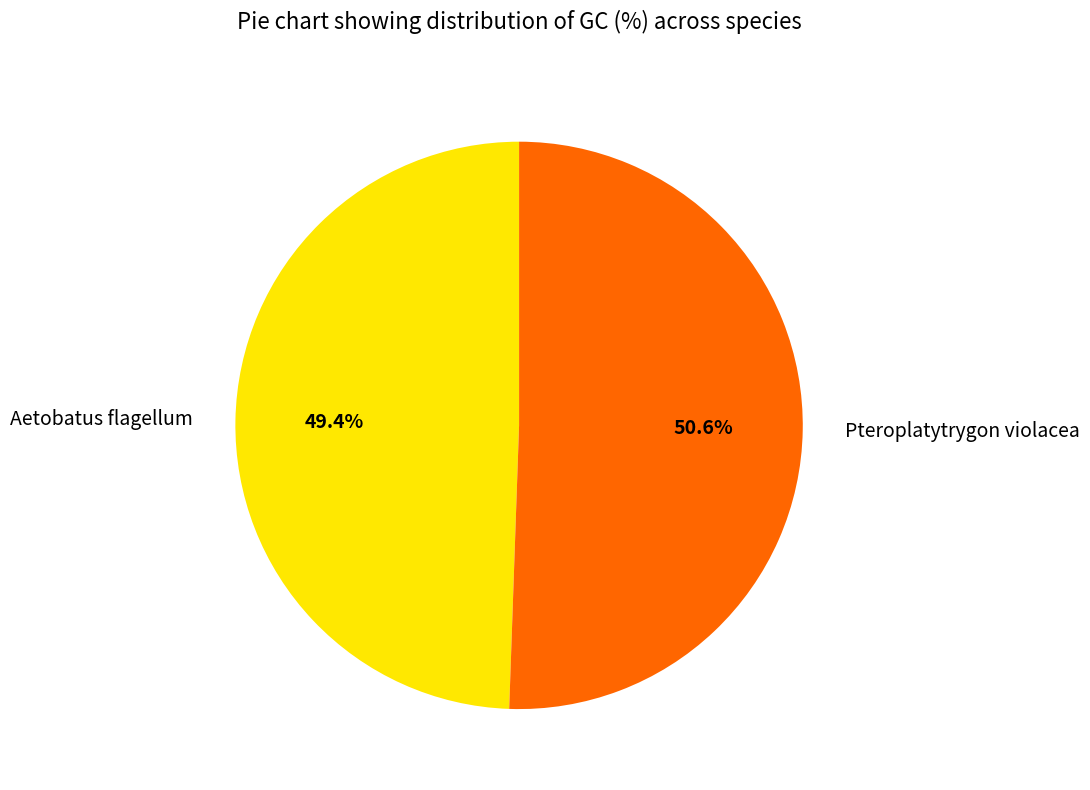

Which category has the smallest portion of the pie?

Aetobatus flagellum